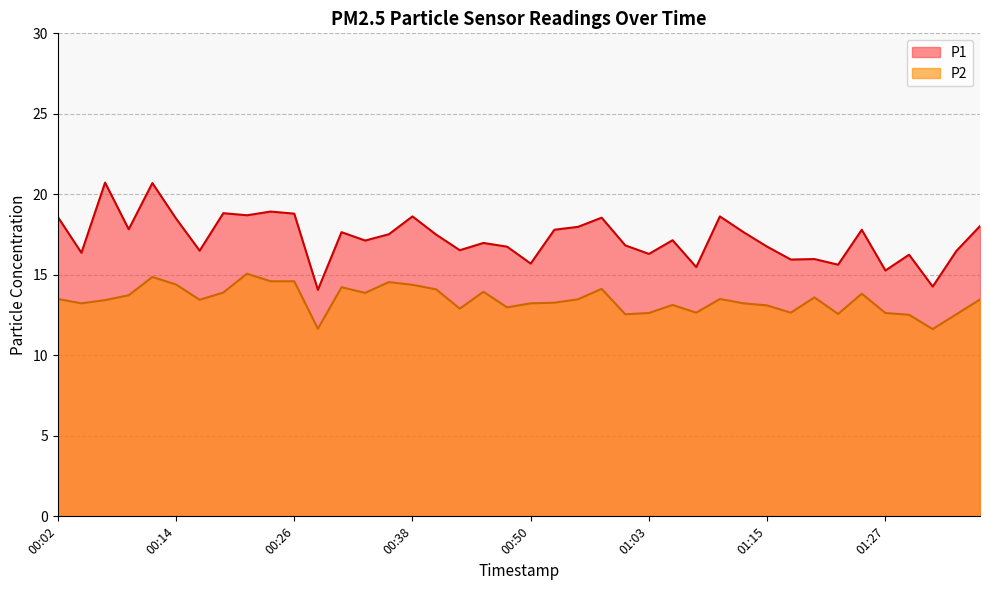

What is the difference between the maximum and minimum values in the P1 series?

6.7